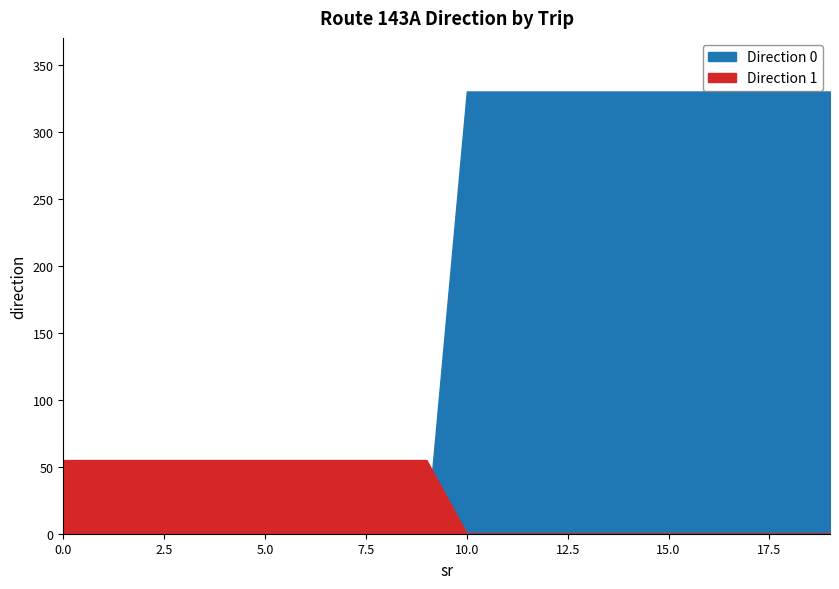

Count the number of categories in the chart.

20